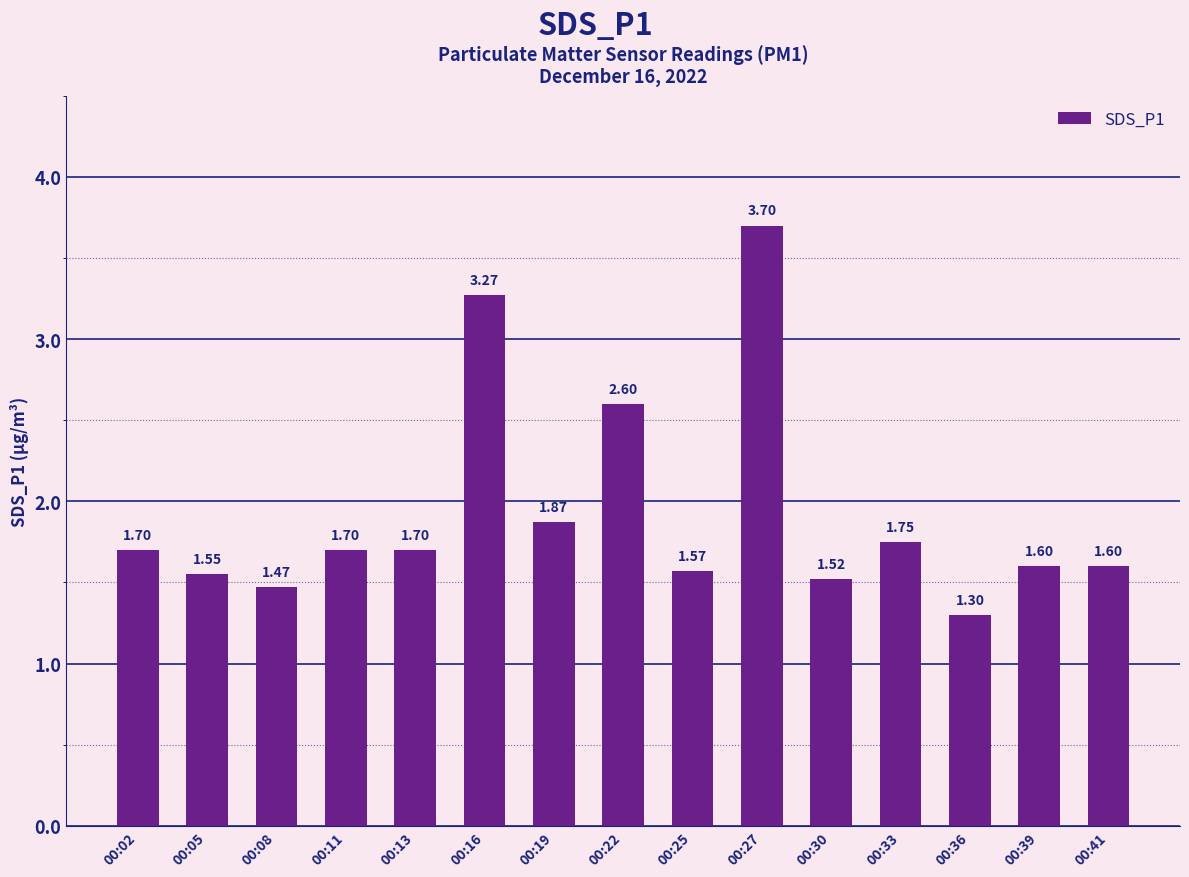

What is the difference between the maximum and minimum values?

2.4